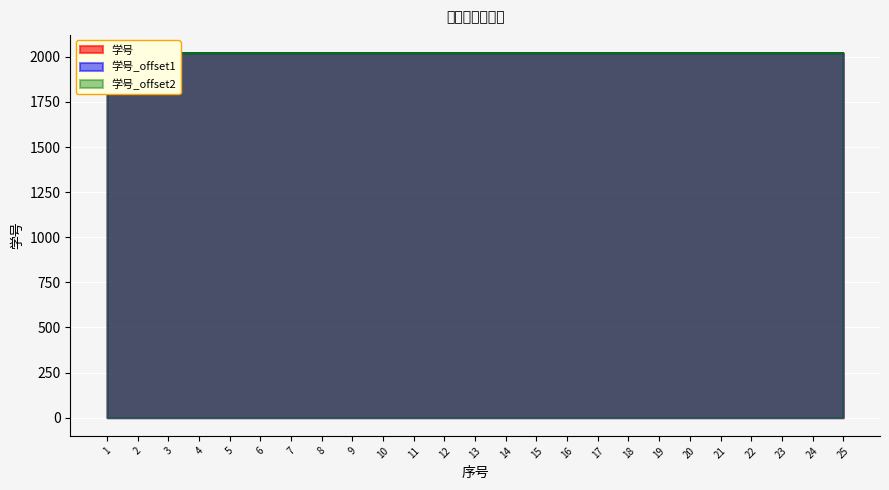

What is the approximate value of 学号 at 5?

2021.0